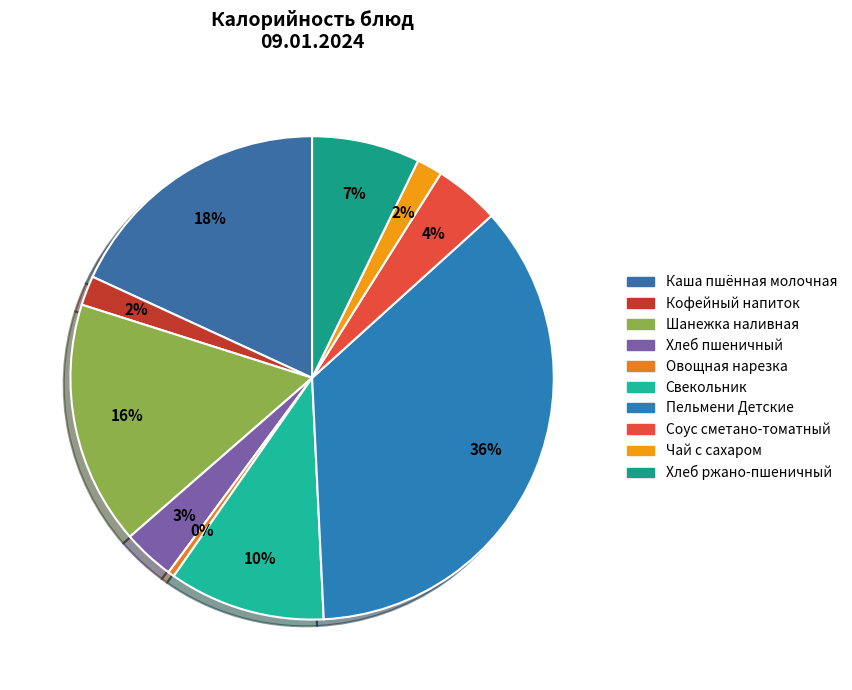

Combined, do Свекольник and Кофейный напиток account for over 50%?

No